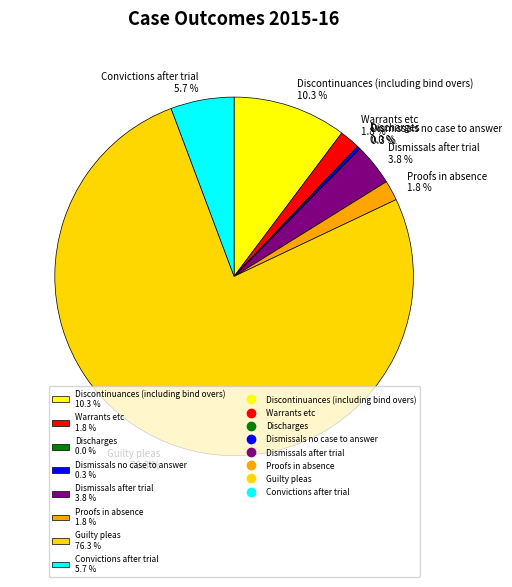

To the nearest percent, what is the difference between the largest and smallest slice percentages?

76%